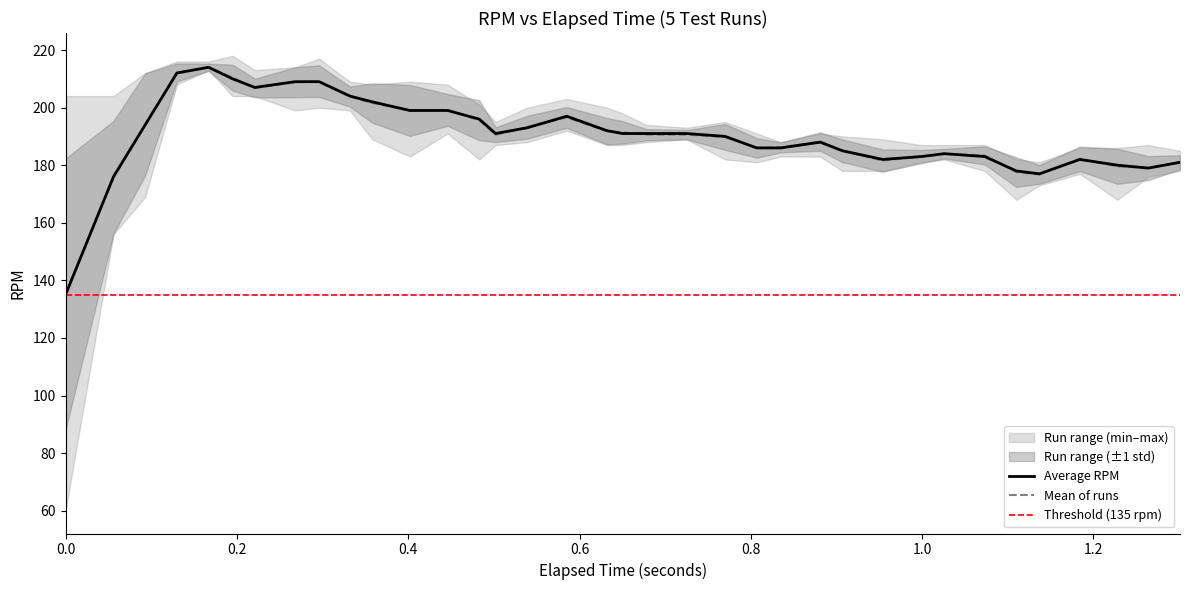

What is the lowest value of the Mean of runs series?

135.2